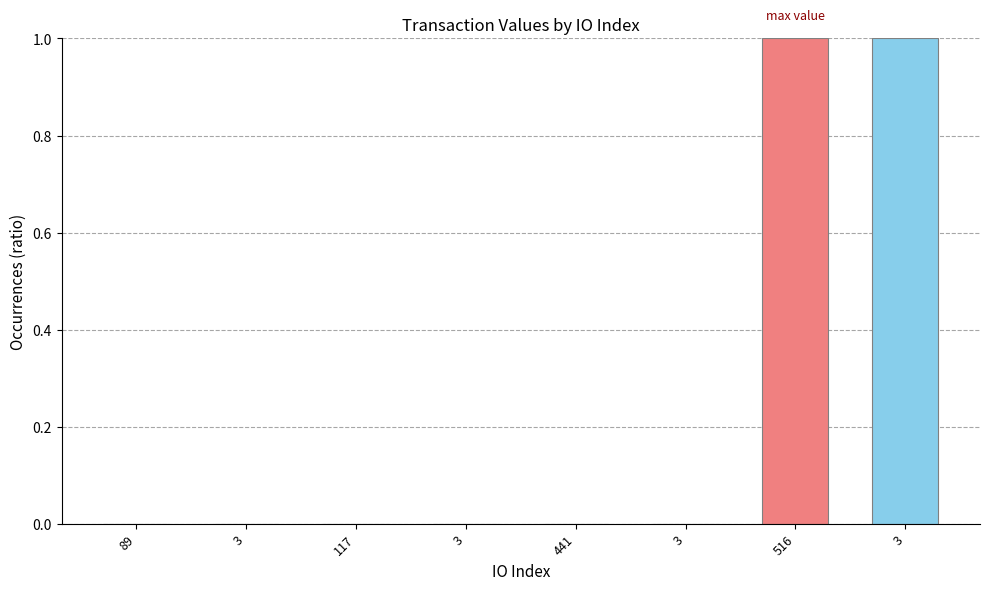

Are the bars horizontal?

No